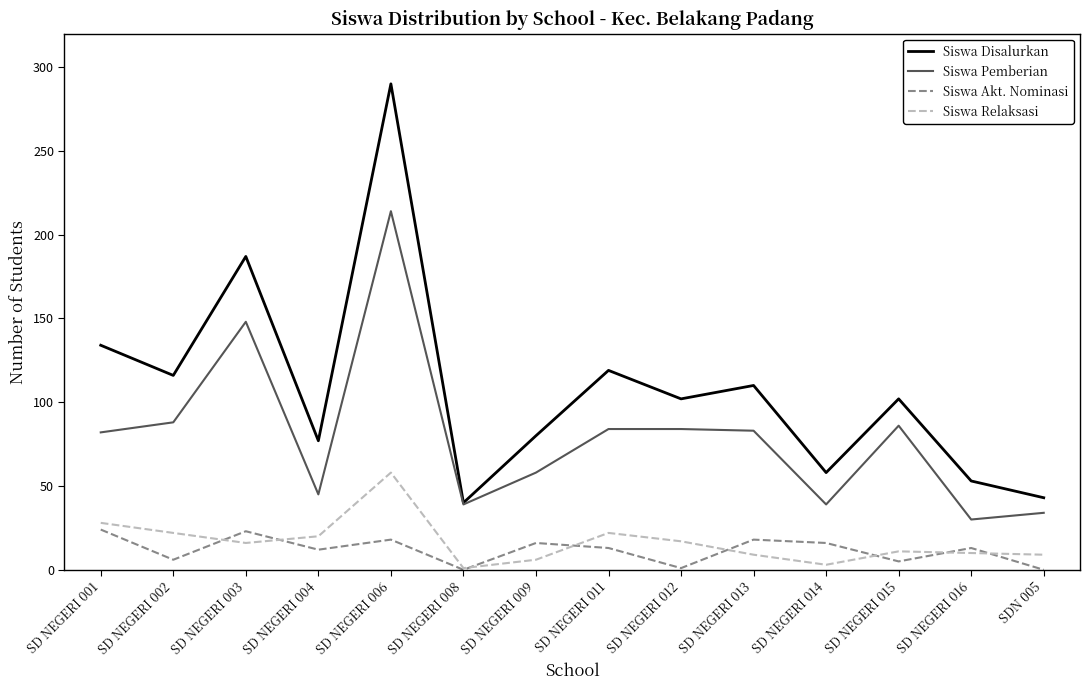

Which series has the widest spread of values?

Siswa Disalurkan